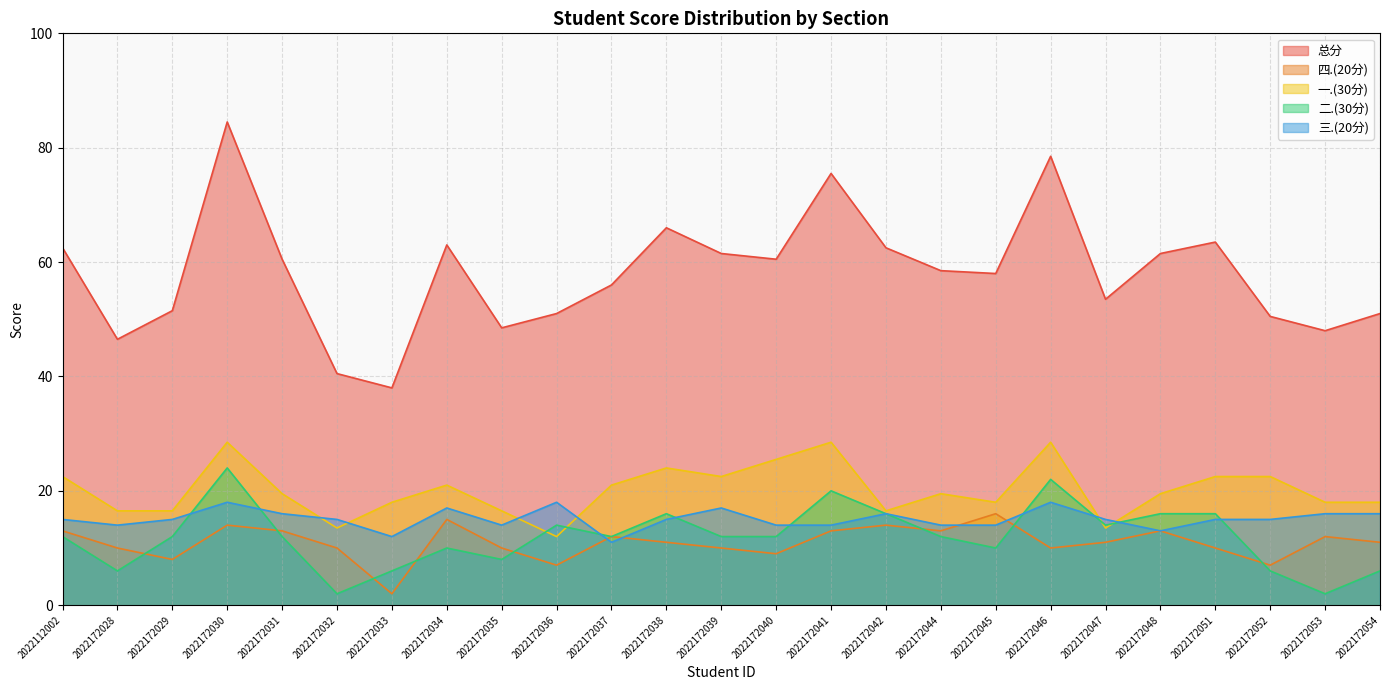

Which category has the highest value in the 一.(30分) series?

2022172030